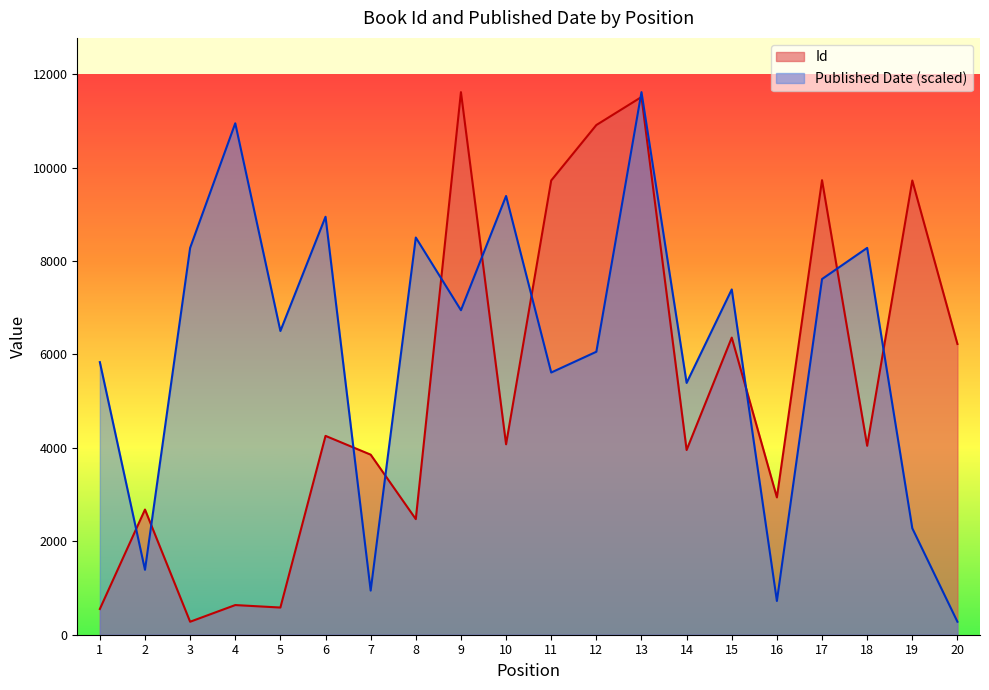

Where do Id and Published Date first cross each other?

1 and 2